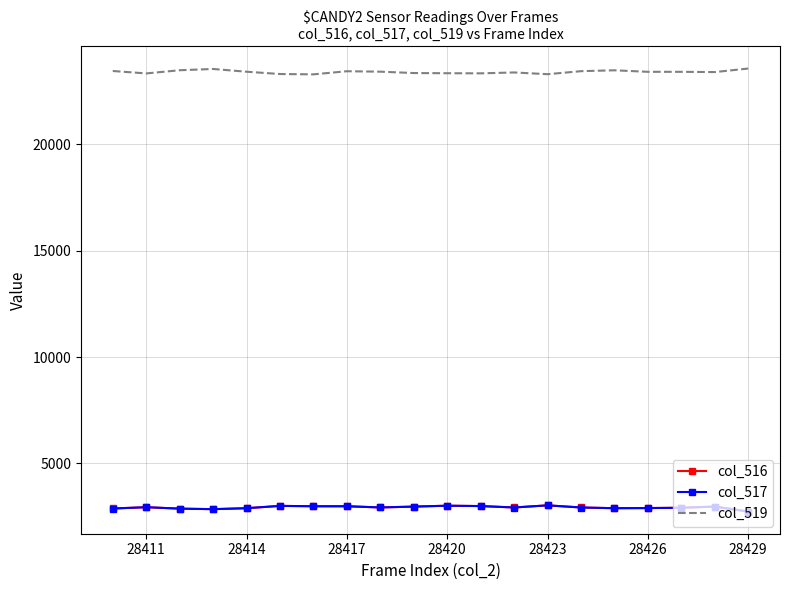

True or false: col_519 has more than 1 points higher than both neighbors.

True